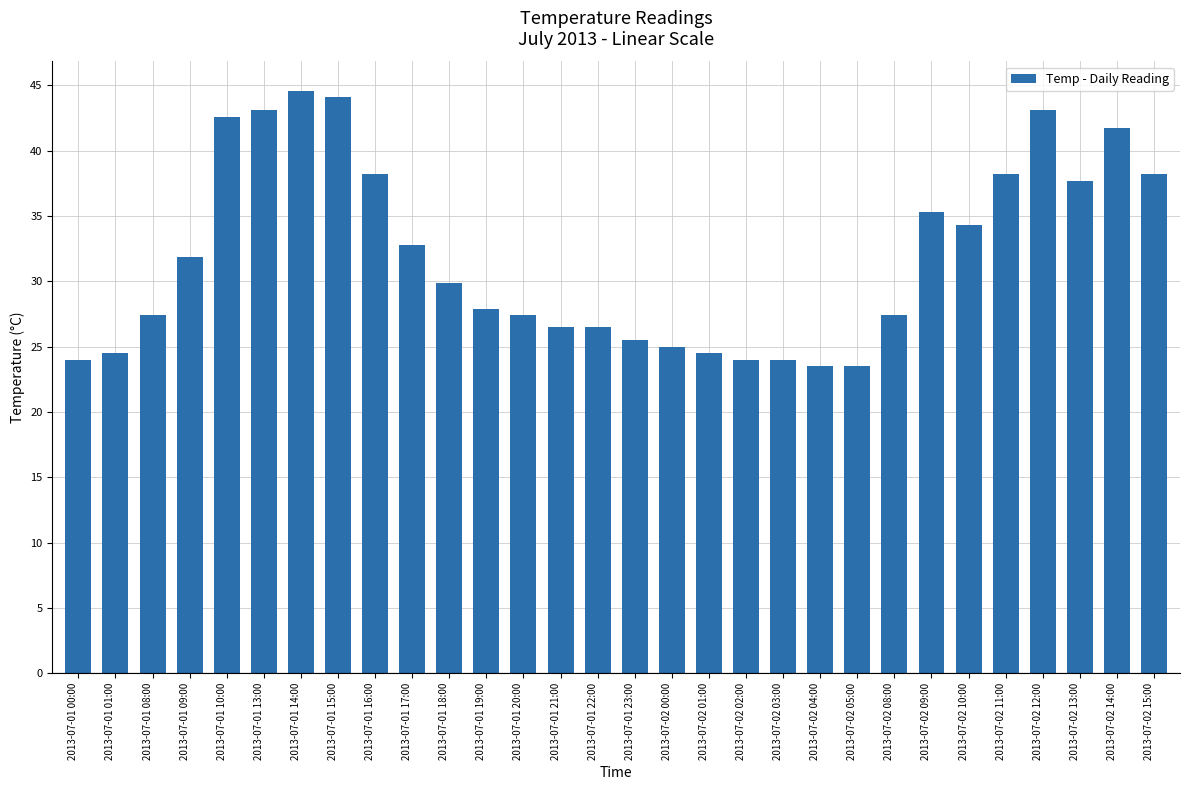

Reading right to left, transcribe all the data shown in this chart.

38.2	41.7	37.7	43.1	38.2	34.3	35.3	27.4	23.5	23.5	24.0	24.0	24.5	25.0	25.5	26.5	26.5	27.4	27.9	29.9	32.8	38.2	44.1	44.6	43.1	42.6	31.9	27.4	24.5	24.0